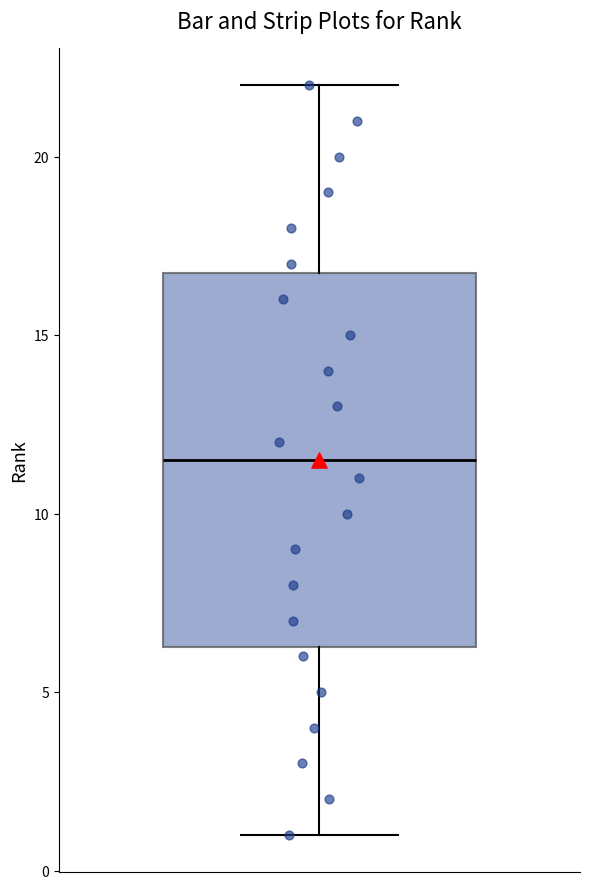

Transcribe this box plot: give where the median line is, the range the box spans, and where the two whiskers end, as read against the y-axis. The values are not printed on the chart, so give them approximately, as read against the axis.

median 11.5, box 6.5 to 17.0, whiskers 1.0 to 22.0